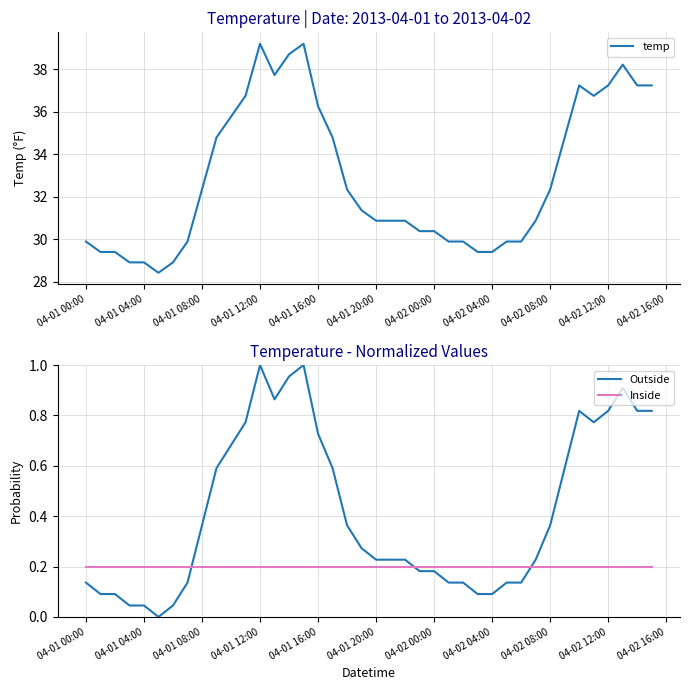

What is the average value of the temp series?

32.9